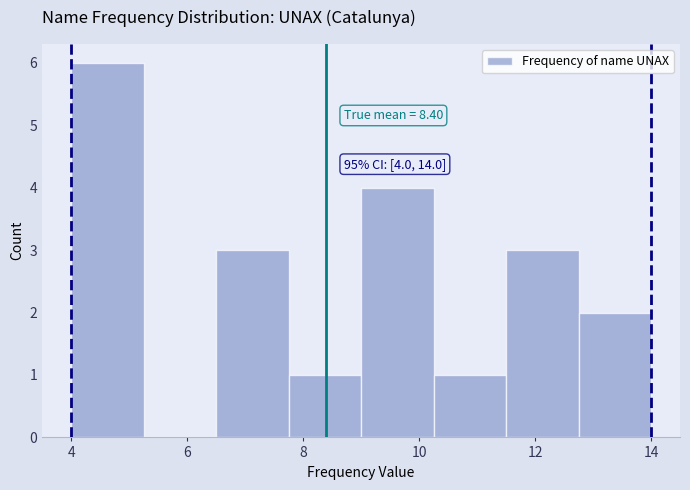

Which range on the x-axis has the tallest bar?

4.00 to 5.25